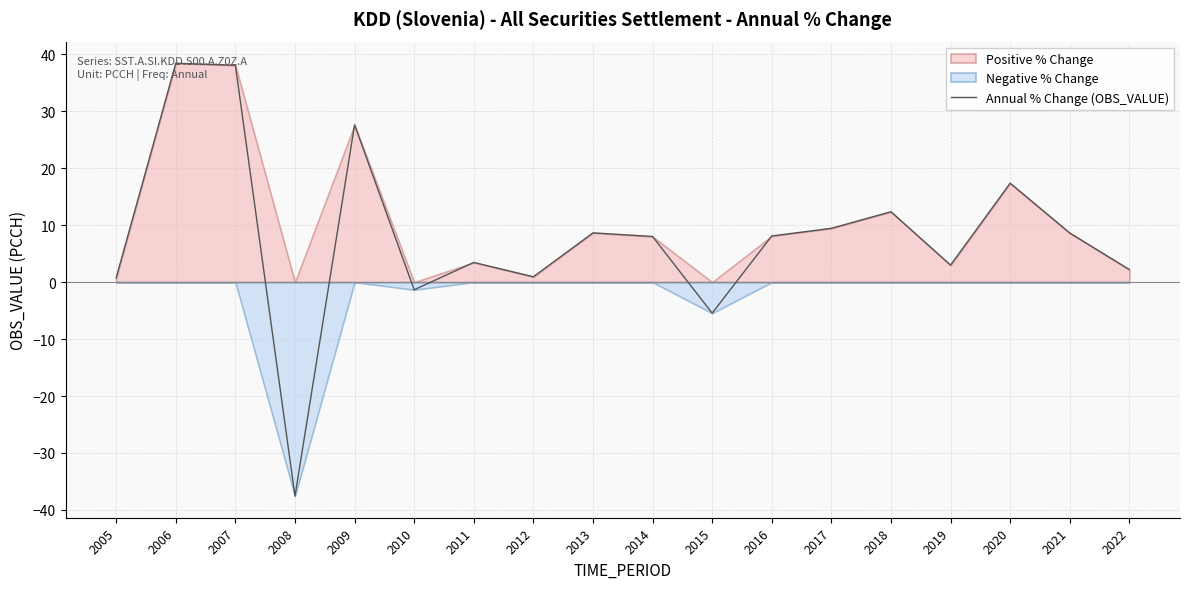

Where is the first local maximum?

2006